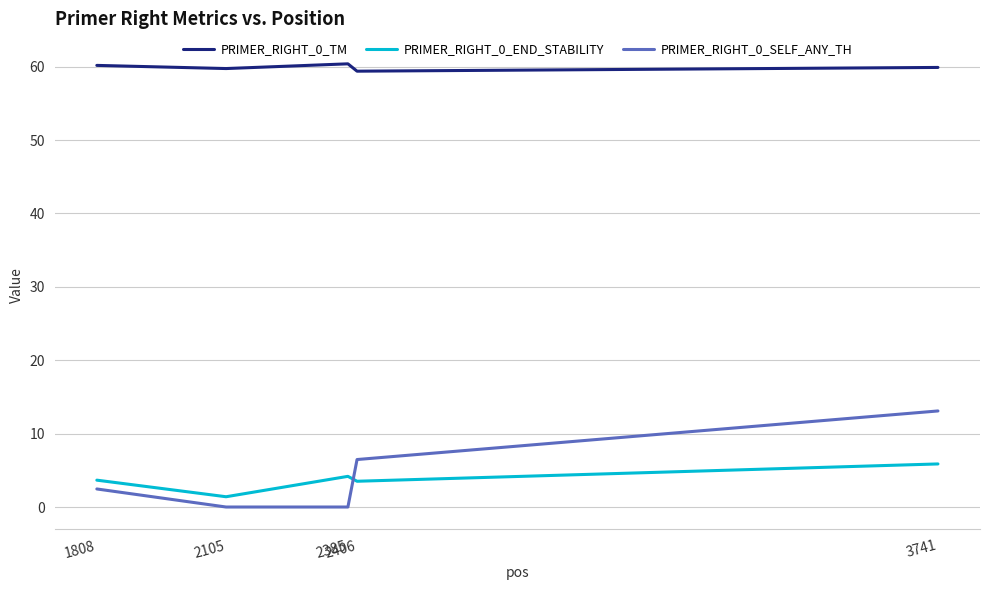

Rank the series by their maximum value, from highest to lowest.

PRIMER_RIGHT_0_TM, PRIMER_RIGHT_0_SELF_ANY_TH, PRIMER_RIGHT_0_END_STABILITY